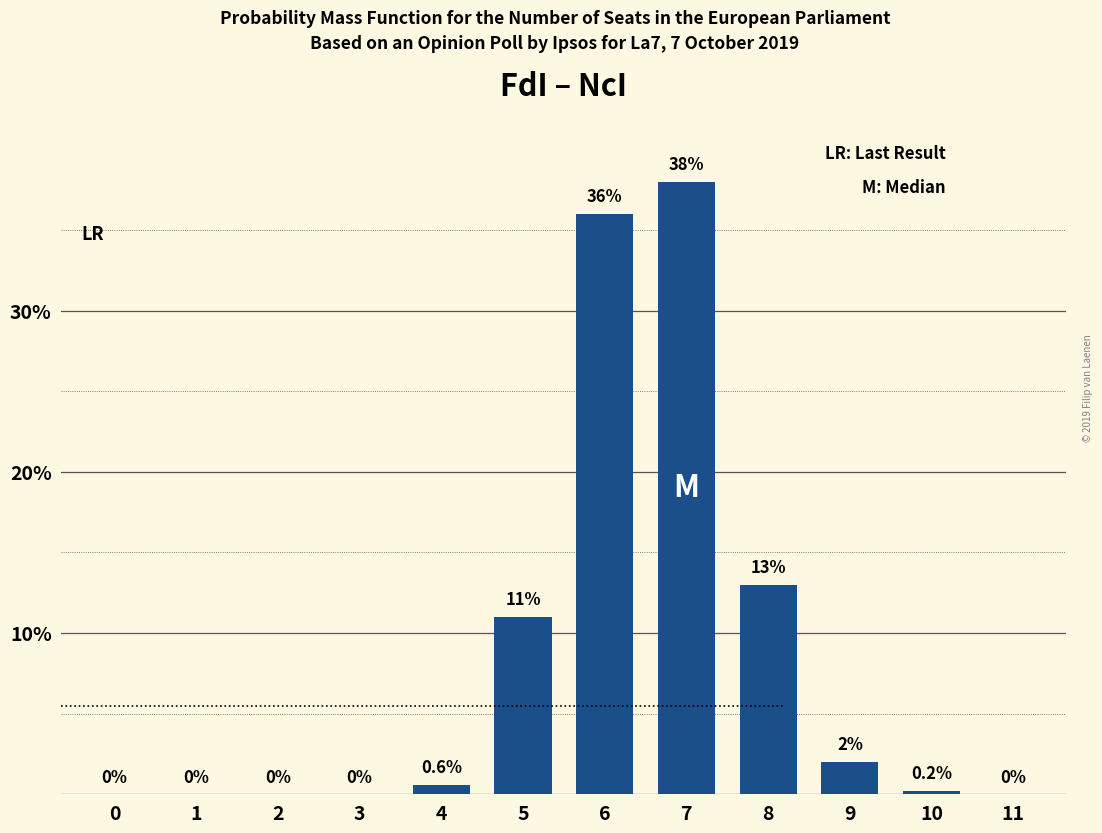

Reading left to right, what are all the values shown in this chart?

0=0.0	1=0.0	2=0.0	3=0.0	4=0.6	5=11.0	6=36.0	7=38.0	8=13.0	9=2.0	10=0.2	11=0.0